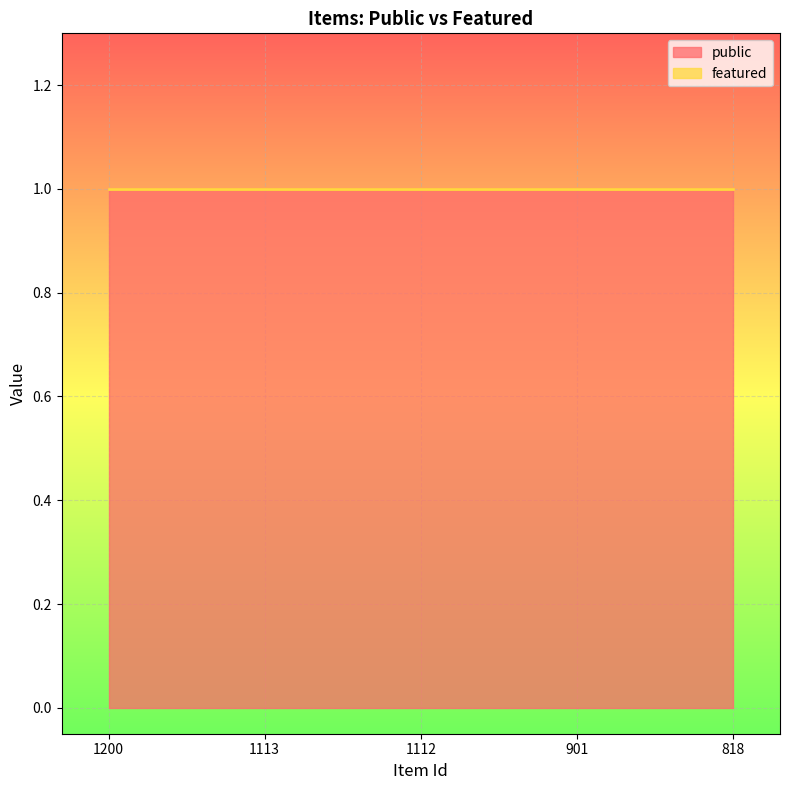

What is the value of the public point at the 3rd from the left?

1